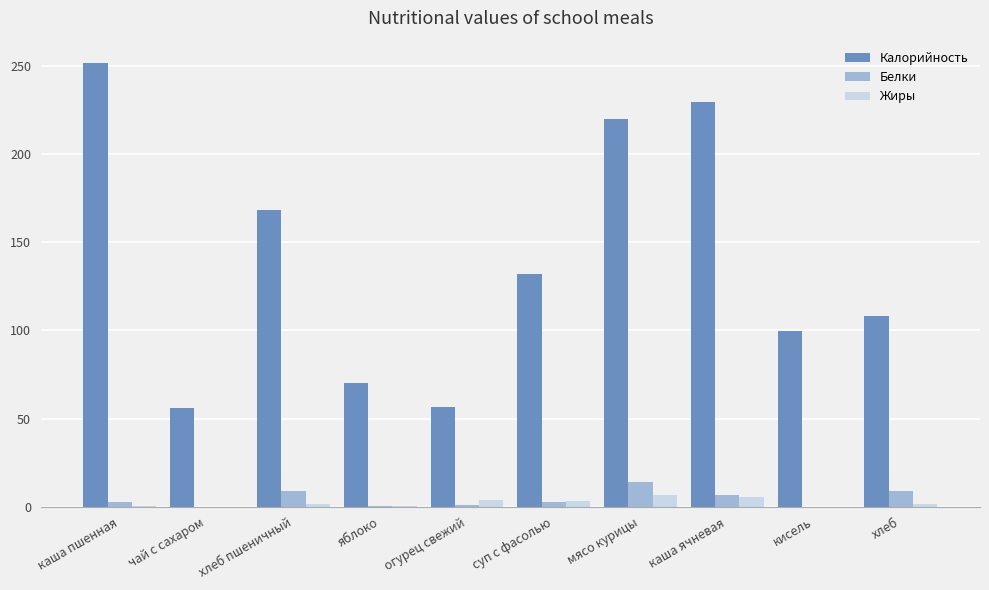

Which series changed the most between каша пшенная and яблоко?

Калорийность